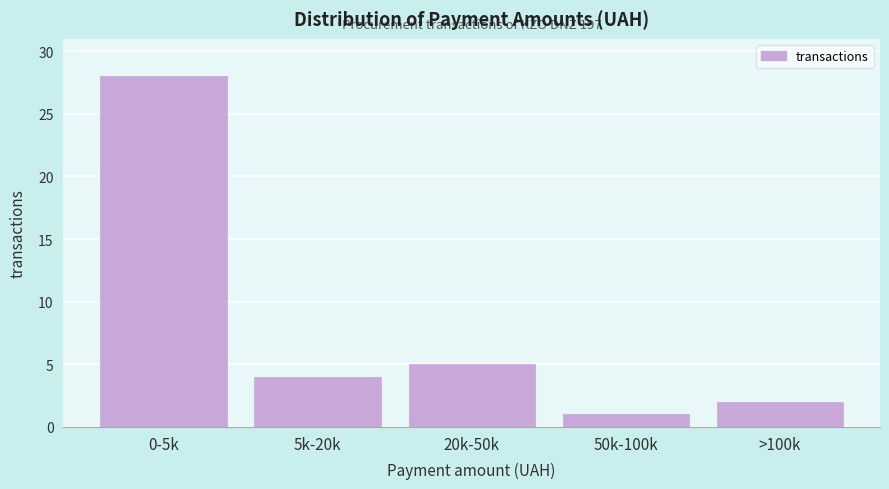

Reading right to left, transcribe all the data shown in this chart.

2	1	5	4	28